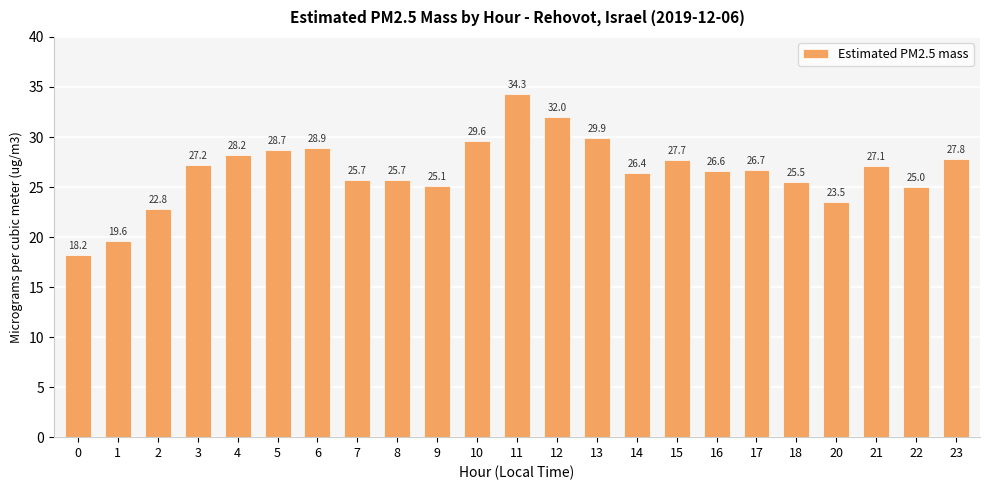

What is the approximate value at 22?

25.0